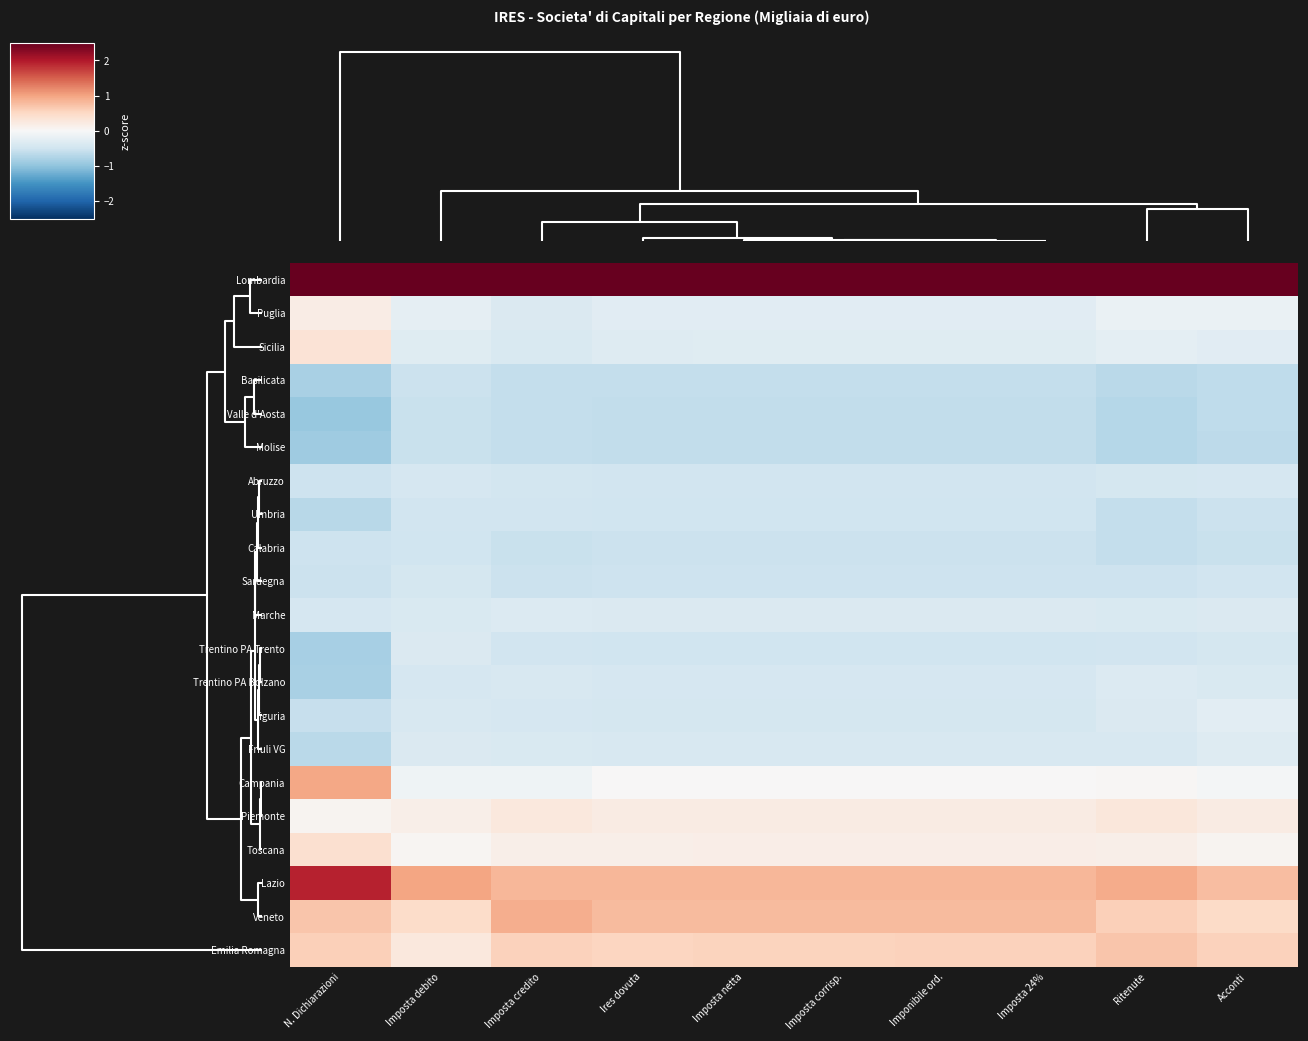

At how many categories does at least one series exceed 2?

10